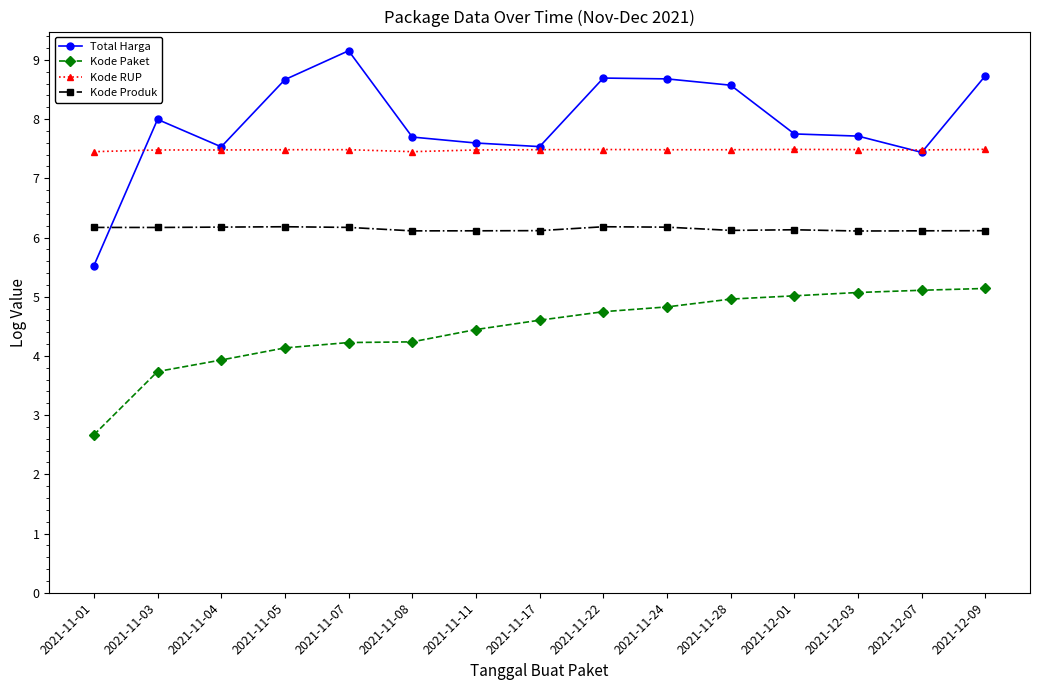

How many values in the Total Harga series exceed 7?

14